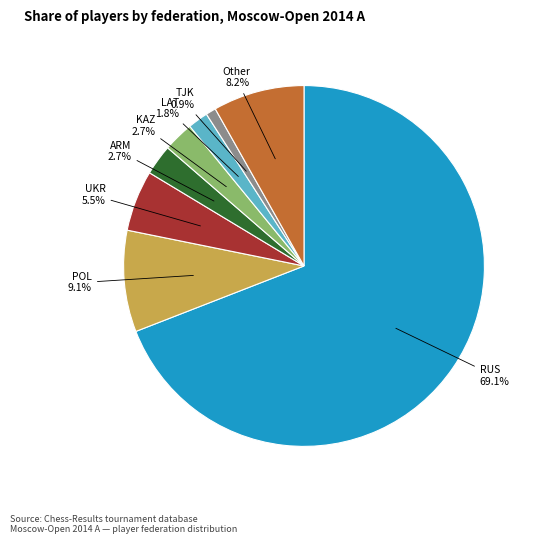

Which has a higher value, LAT or UKR?

UKR